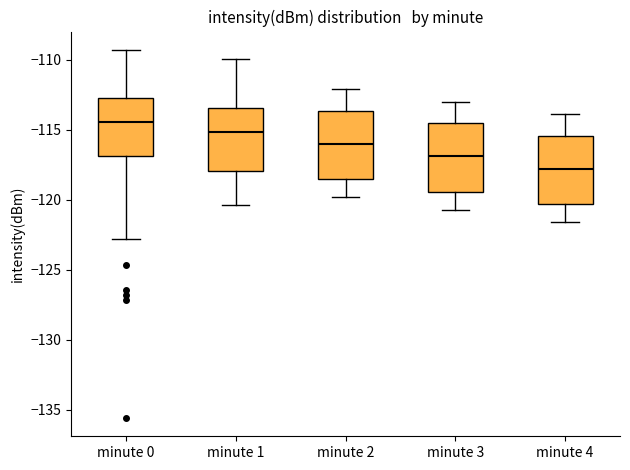

Reading left to right, read every box against the y-axis: the position of its median line, the range the box covers, and the ends of its whiskers. The values are not printed on the chart, so give them approximately, as read against the axis.

minute 0: median -114.5, box -117.0 to -113.0, whiskers -123.0 to -109.5
minute 1: median -115.0, box -118.0 to -113.5, whiskers -120.5 to -110.0
minute 2: median -116.0, box -118.5 to -113.5, whiskers -120.0 to -112.0
minute 3: median -117.0, box -119.5 to -114.5, whiskers -120.5 to -113.0
minute 4: median -118.0, box -120.5 to -115.5, whiskers -121.5 to -114.0